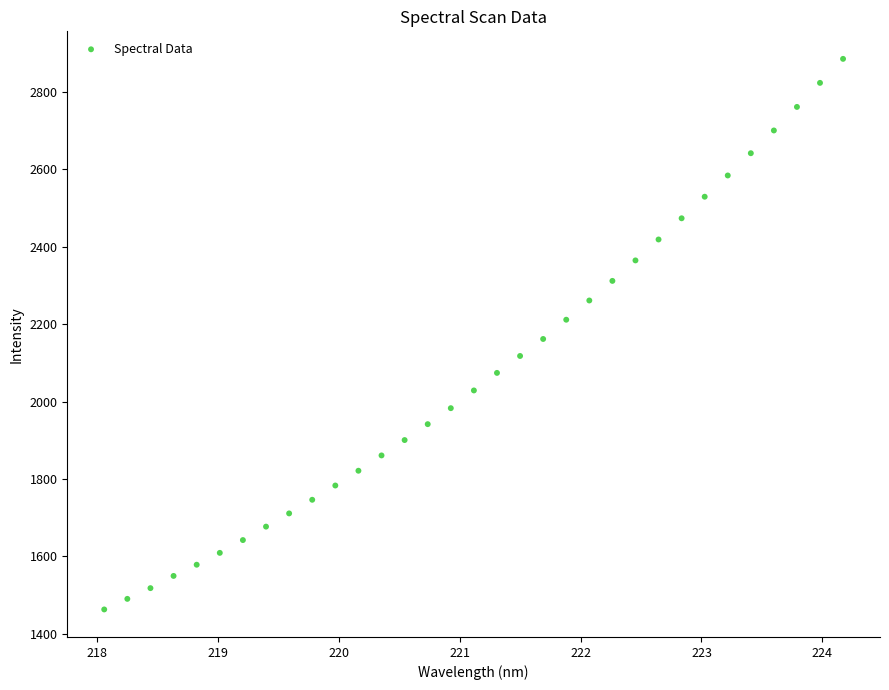

What is the range of X values (max minus min)?

6.1